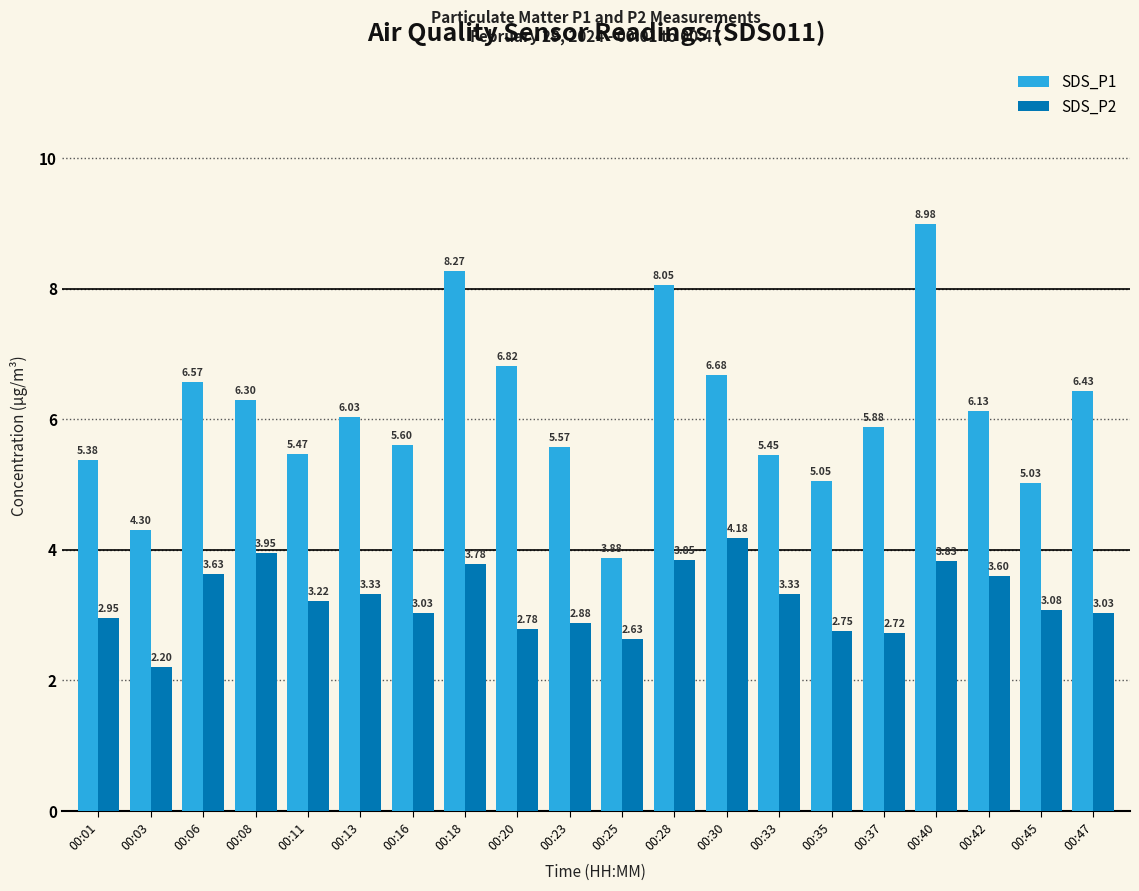

What is the difference between the maximum and minimum values in the SDS_P1 series?

5.1